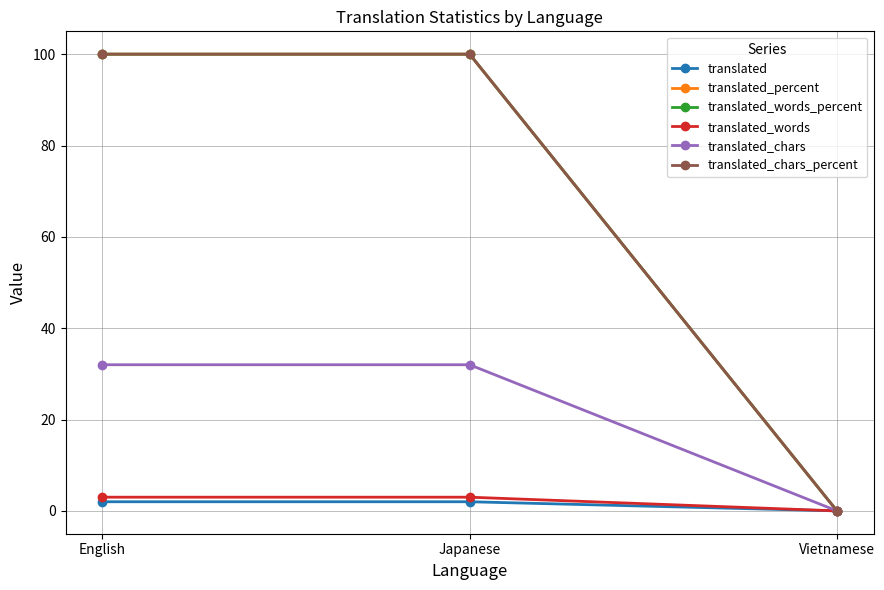

Which series has the largest total across all categories?

translated_percent